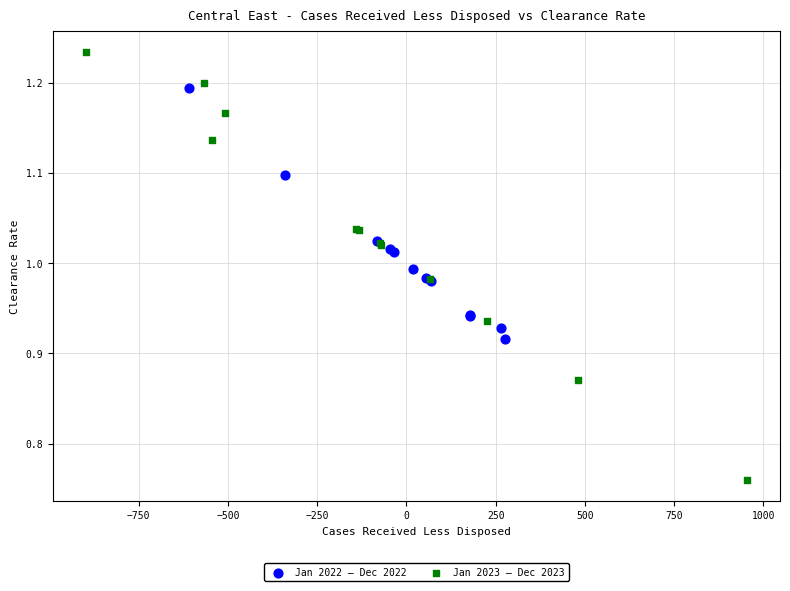

Which series has the widest spread of Y values?

Jan 2023 – Dec 2023